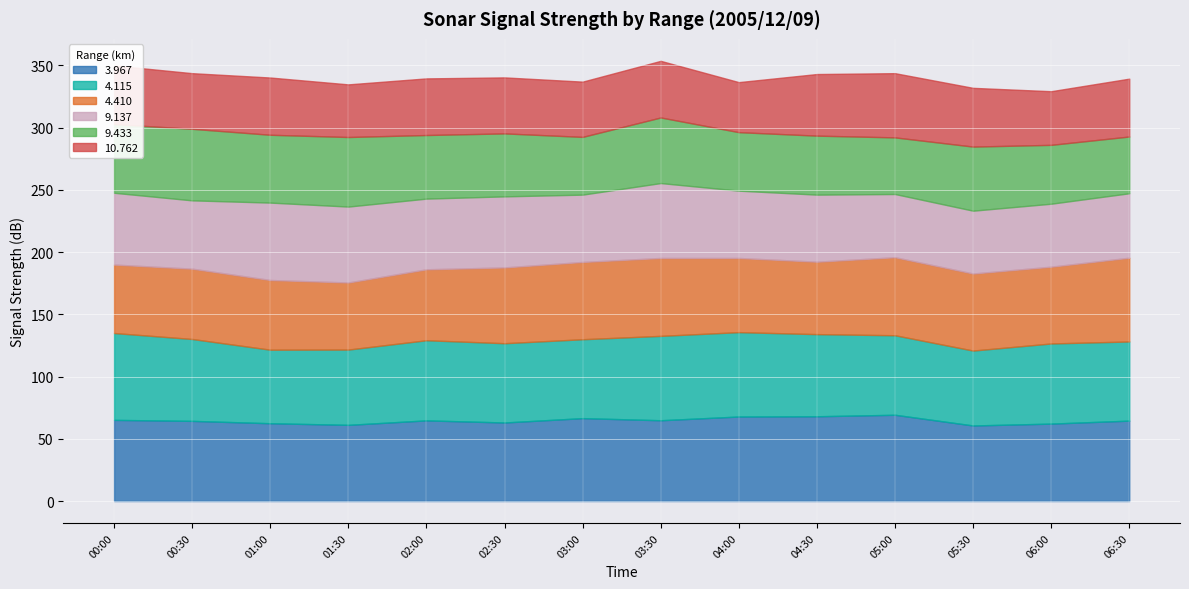

What is the sum of all 4.410 values?

835.4